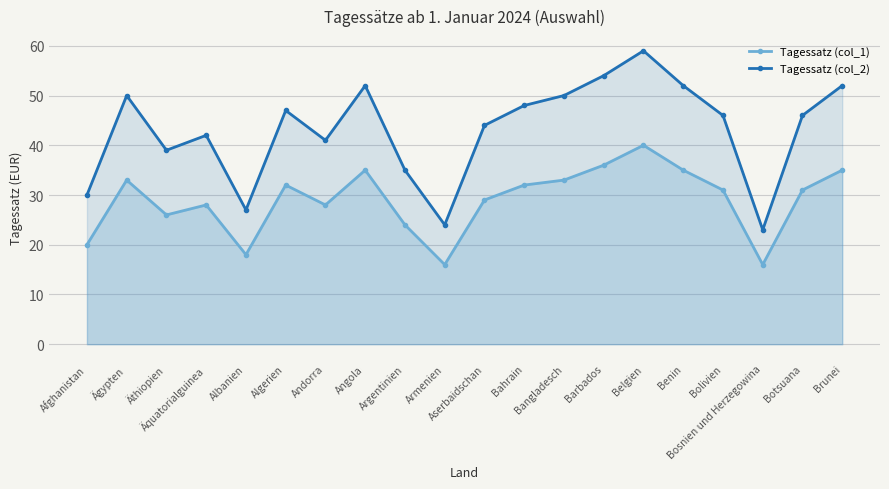

True or false: Tagessatz (col_2) has a value of 39 at Äthiopien.

True